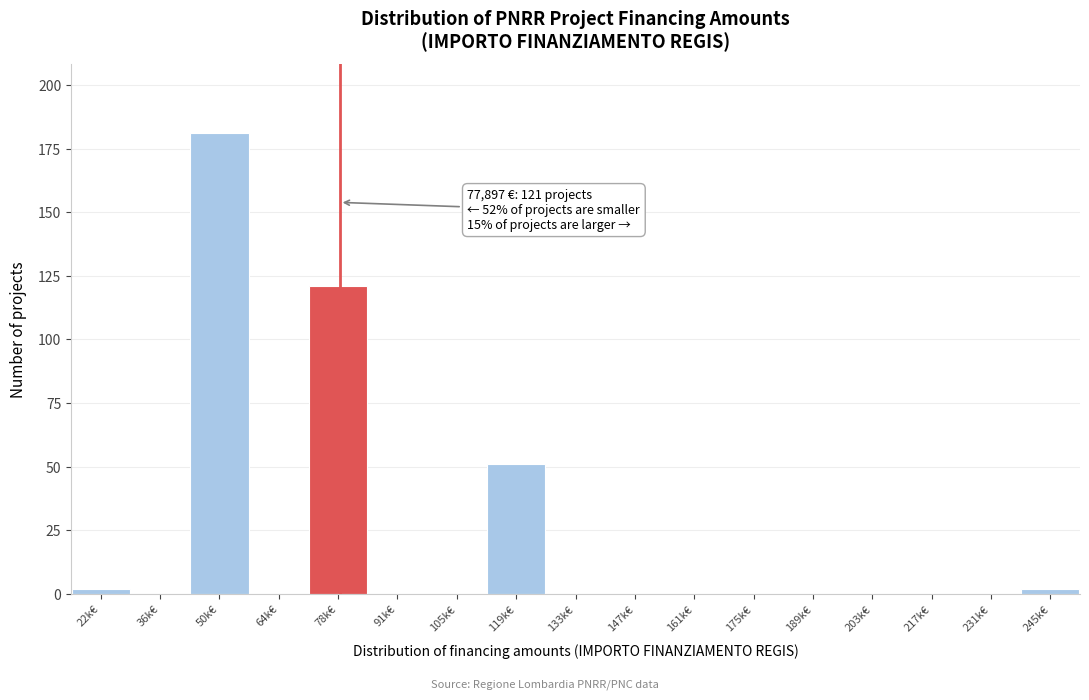

Reading left to right, extract all data points from this chart.

22k€=2	36k€=0	50k€=181	64k€=0	78k€=121	91k€=0	105k€=0	119k€=51	133k€=0	147k€=0	161k€=0	175k€=0	189k€=0	203k€=0	217k€=0	231k€=0	245k€=2